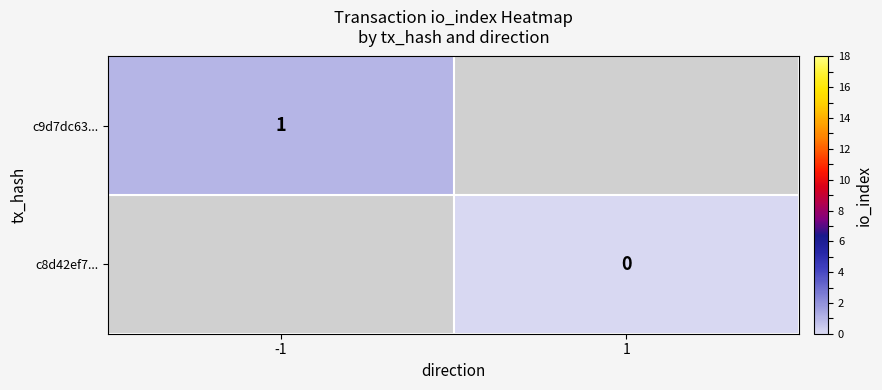

Is it true that c9d7dc63... equals 2 at -1?

False